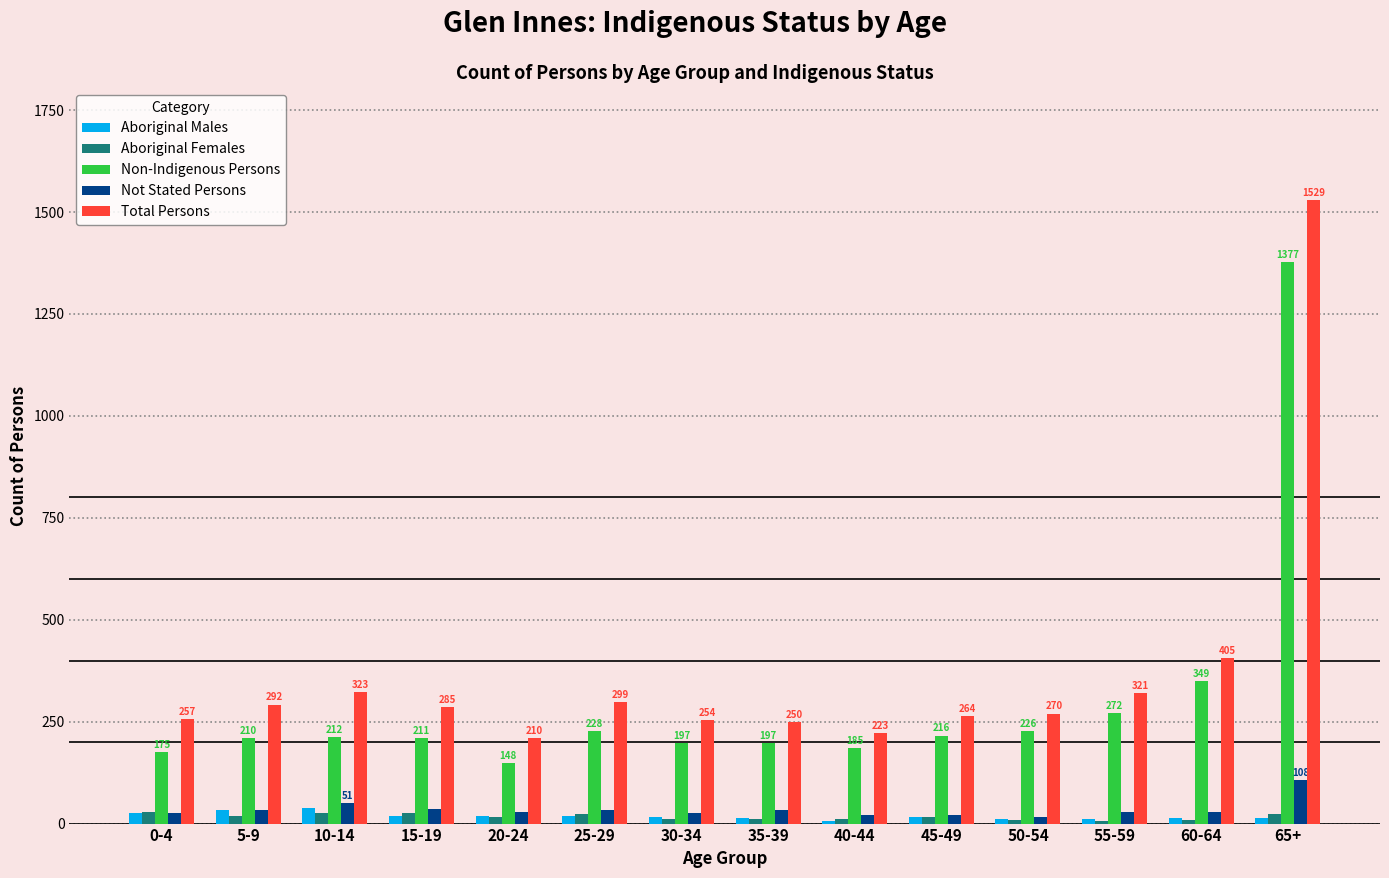

What is the difference between the Not Stated Persons values at 65+ and 10-14?

57